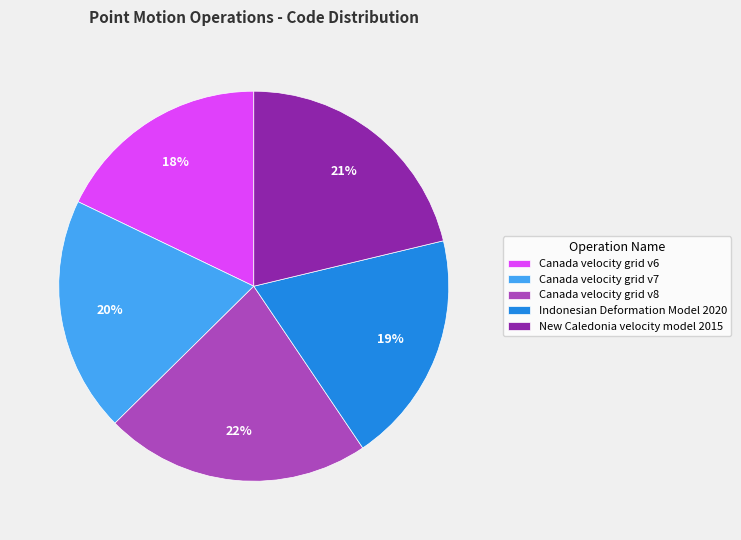

How many segments does this pie chart have?

5